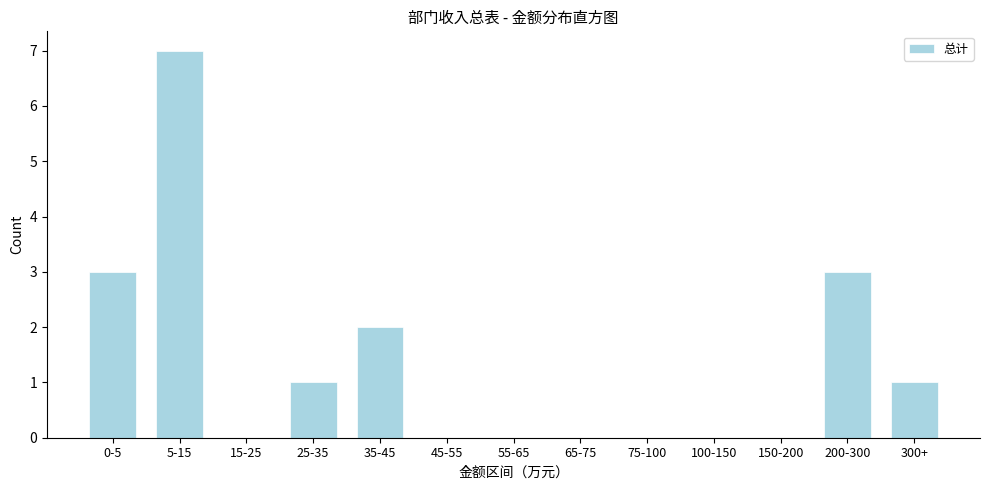

Reading left to right, transcribe all the data shown in this chart.

0-5=3	5-15=7	15-25=0	25-35=1	35-45=2	45-55=0	55-65=0	65-75=0	75-100=0	100-150=0	150-200=0	200-300=3	300+=1